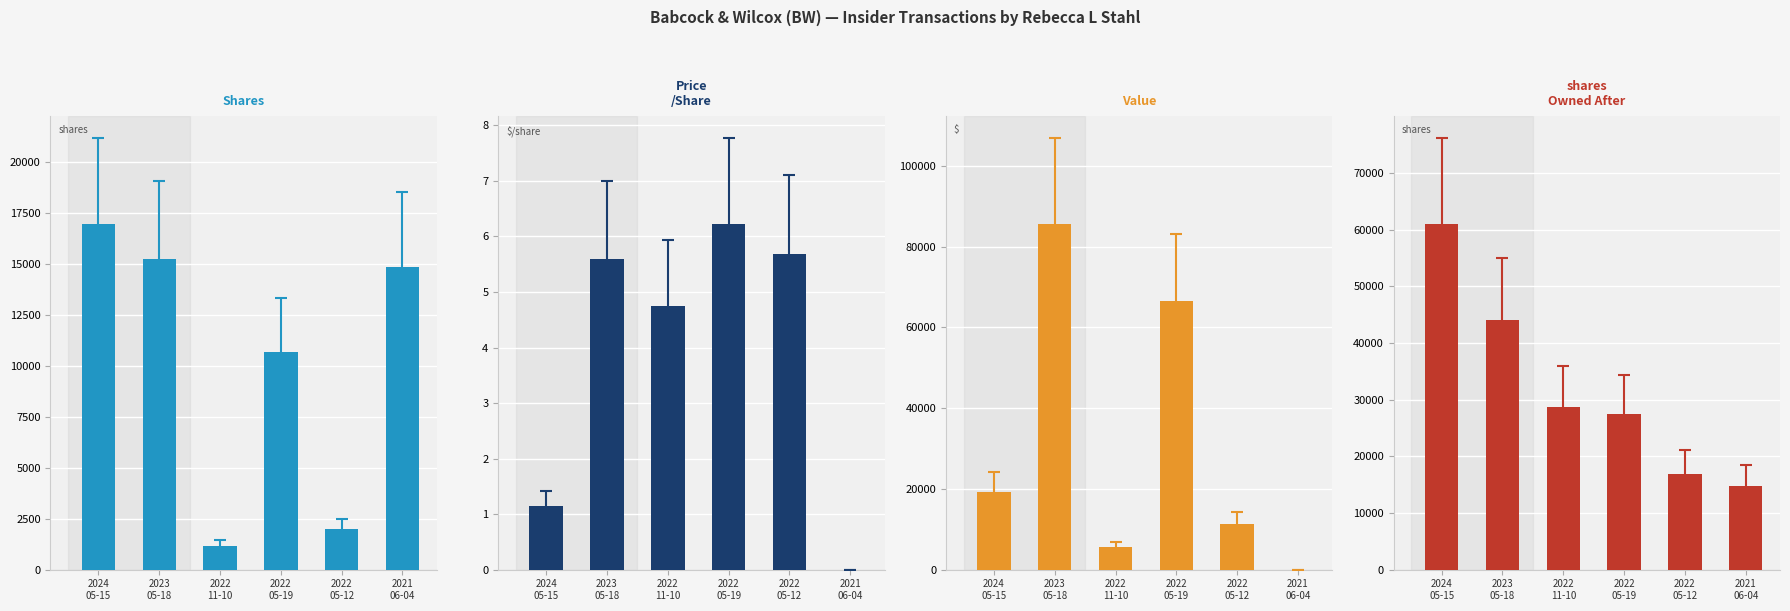

The transactionValue series shows 85529.0 at 2023
05-18. True or false?

True